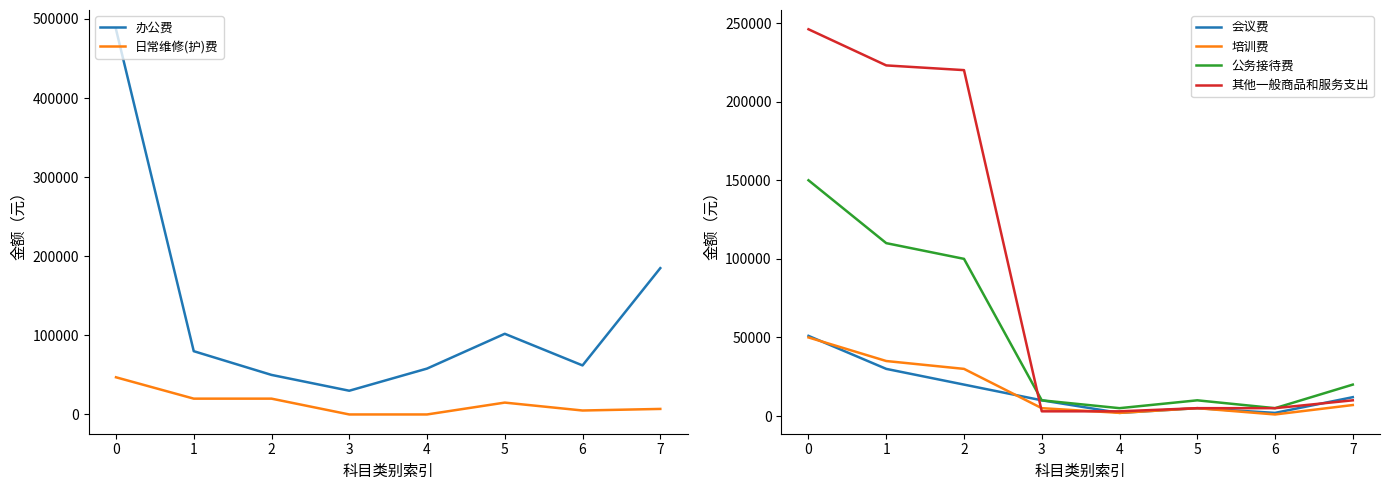

Reading right to left, extract all data points from this chart.

办公费: 7=185000	6=62000	5=102000	4=58000	3=30000	2=50000	1=80000	0=487000
日常维修(护)费: 7=7000	6=5000	5=15000	4=0	3=0	2=20000	1=20000	0=47000
会议费: 7=12000	6=2000	5=5000	4=2000	3=10000	2=20000	1=30000	0=51000
培训费: 7=7000	6=1000	5=5000	4=2000	3=5000	2=30000	1=35000	0=50000
公务接待费: 7=20000	6=5000	5=10000	4=5000	3=10000	2=100000	1=110000	0=150000
其他一般商品和服务支出: 7=10000	6=5000	5=5000	4=3000	3=3000	2=220080	1=223080	0=246080